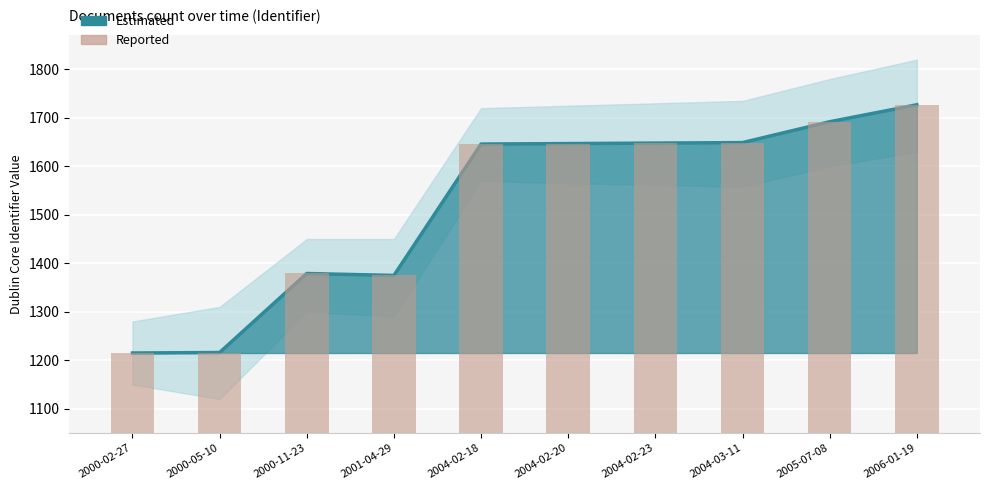

Are the bars grouped side by side (vs. stacked)?

Yes